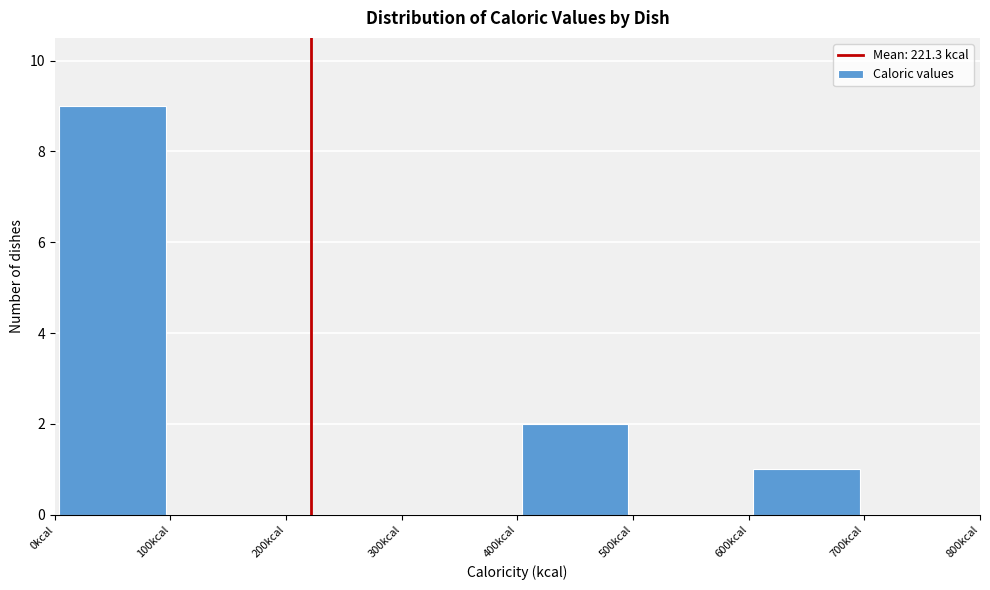

Reading left to right, transcribe this chart: for each bar, give the range it covers on the x-axis and its height. The values are not printed on the chart, so give them approximately, as read against the axis.

0 to 100: 9
100 to 200: 0
200 to 300: 0
300 to 400: 0
400 to 500: 2
500 to 600: 0
600 to 700: 1
700 to 800: 0